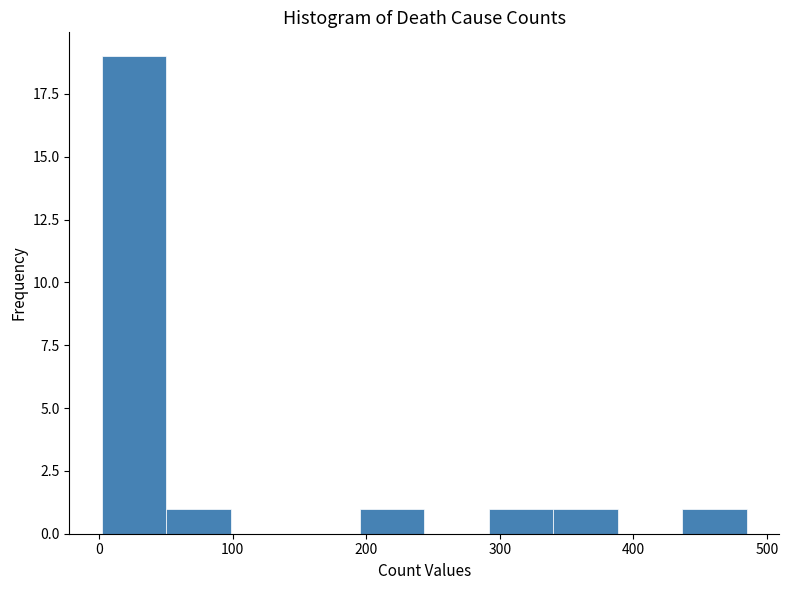

How tall is the bar that spans 440 to 490 on the x-axis? Neither the bar edges nor the heights are printed on the chart, so give them approximately, as read against the axes.

1